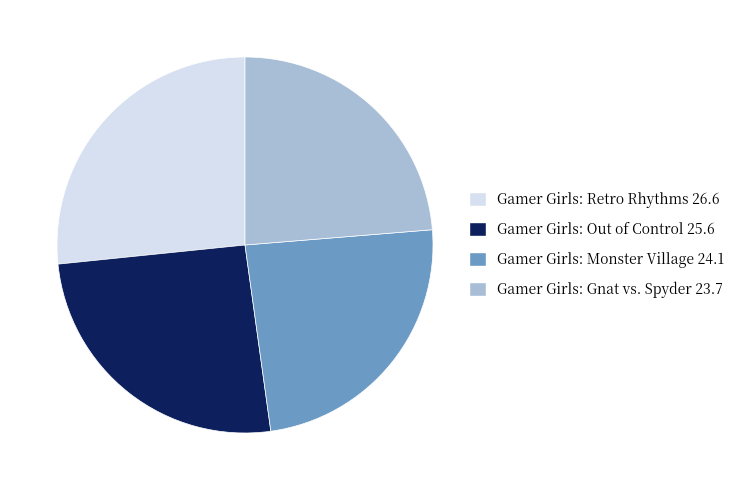

Is the sum of Gamer Girls: Out of Control and Gamer Girls: Monster Village greater than half?

No